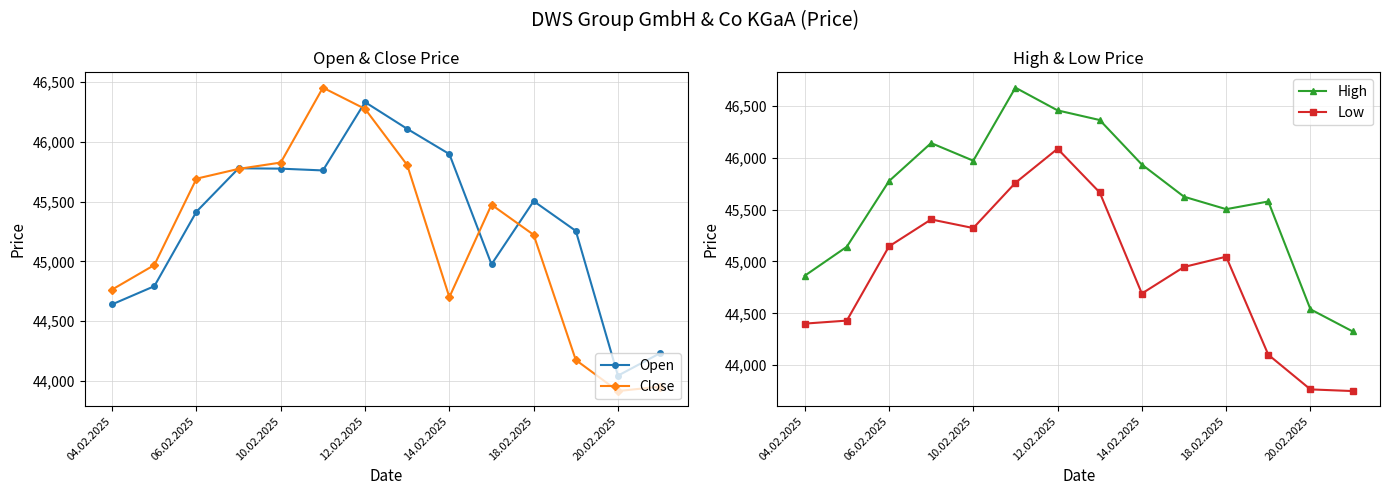

Which series has the largest total across all categories?

High